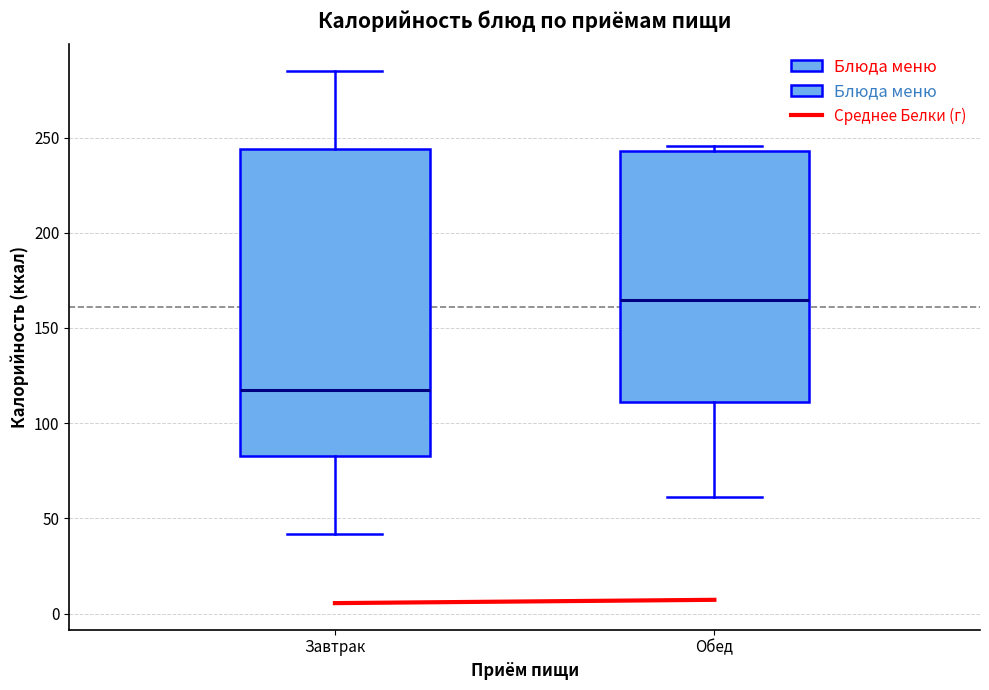

Reading left to right, transcribe this box plot: for each box, give where its median line is, the range the box spans, and where its two whiskers end, as read against the y-axis. The values are not printed on the chart, so give them approximately, as read against the axis.

Завтрак: median 120, box 85 to 245, whiskers 40 to 285
Обед: median 165, box 110 to 245, whiskers 60 to 245 (just above the box's upper edge)